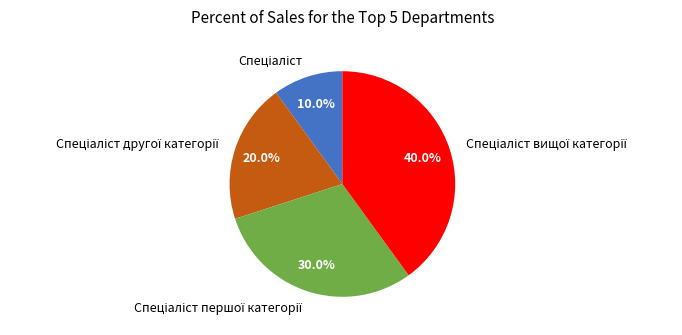

Is there a majority slice in this chart?

No